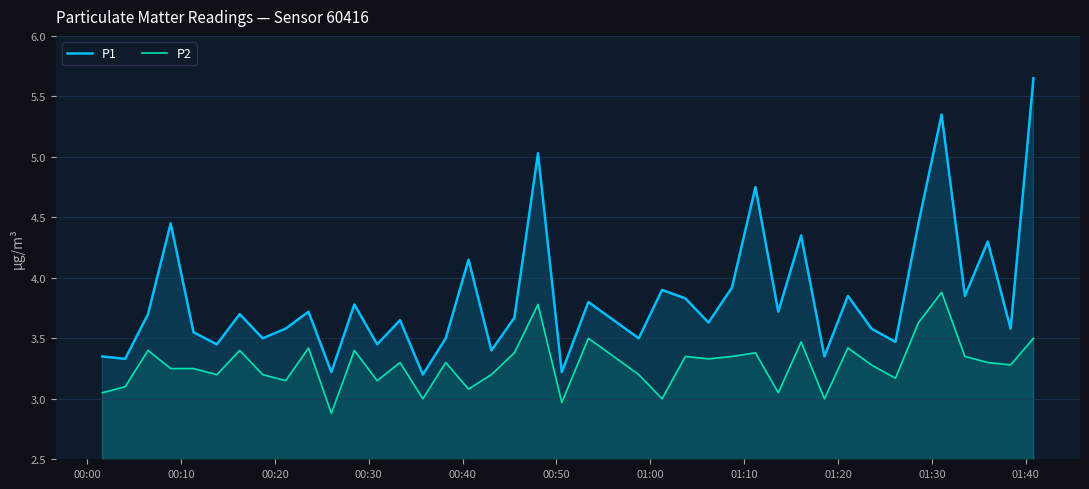

What is the minimum value shown in the chart?

2.9